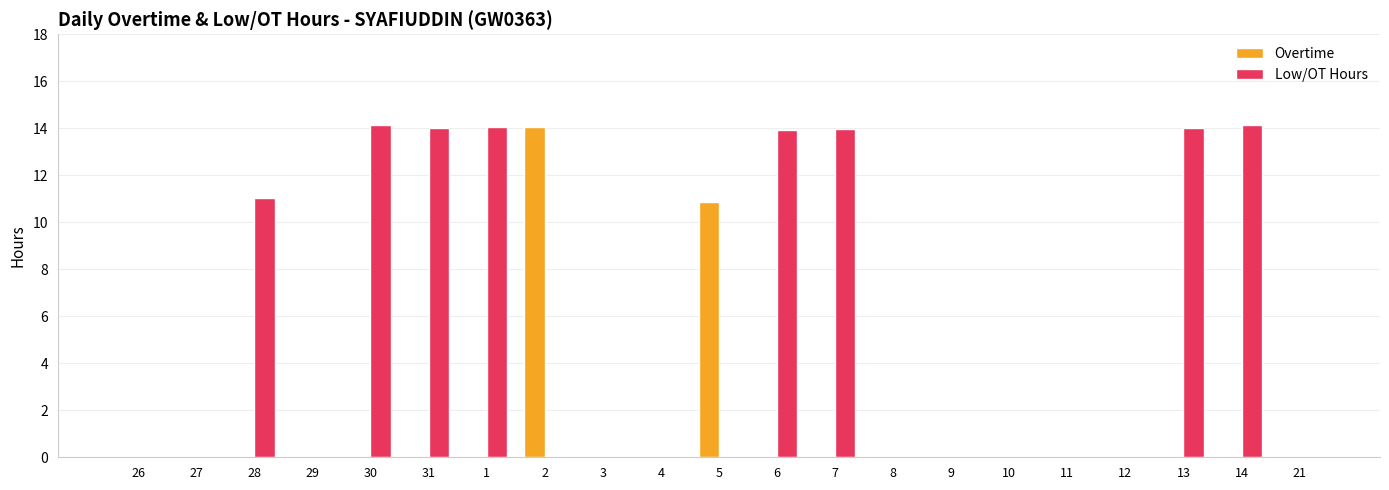

Which series has the largest range (max minus min)?

Low/OT Hours